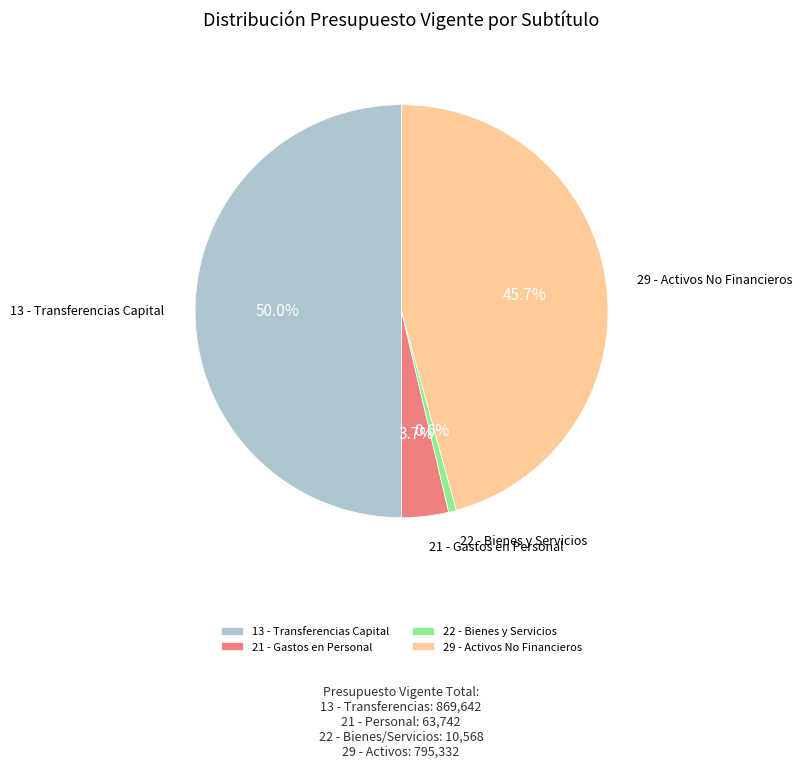

Does 21 - Gastos en Personal represent more than half of the total?

No